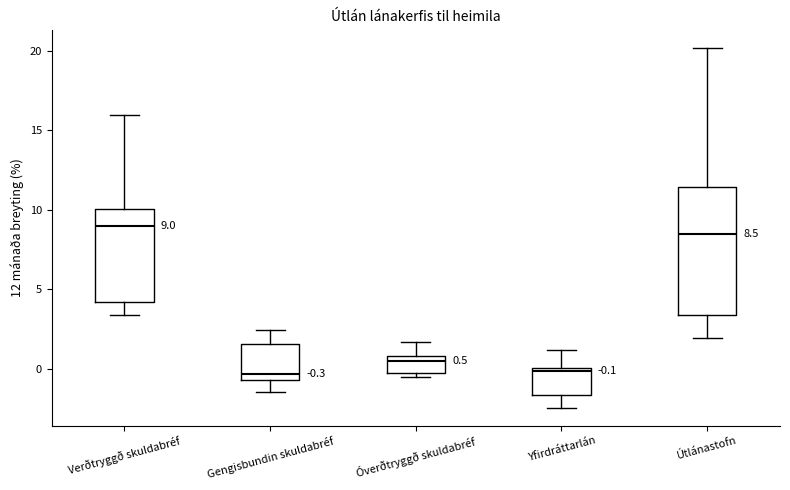

Comparing the boxes themselves (not the whiskers), which one is the tallest?

Útlánastofn